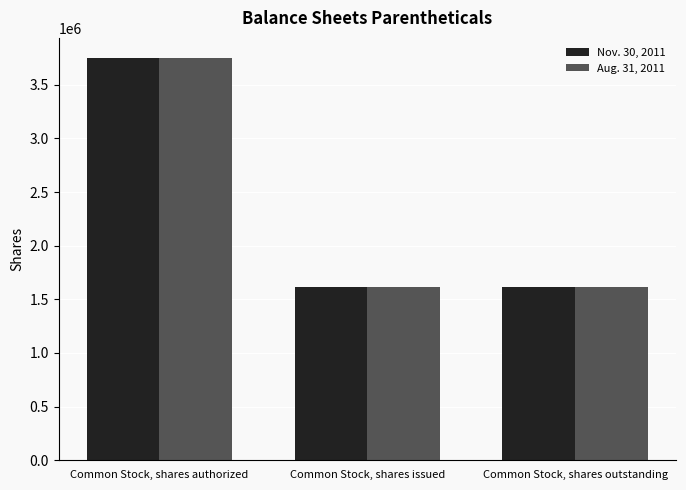

At which category is the sum across all series the highest?

Common Stock, shares authorized